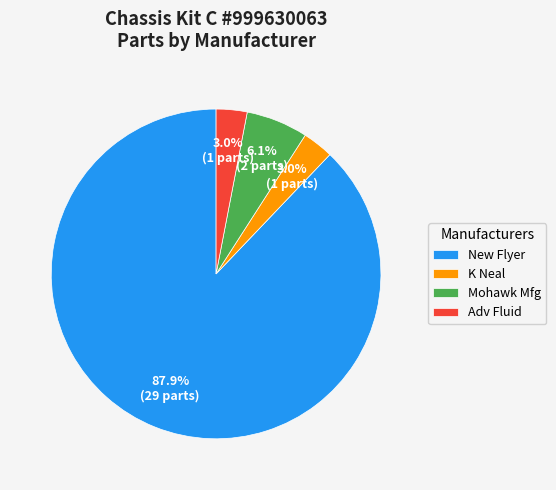

What portion of the pie excludes Adv Fluid?

97.0%